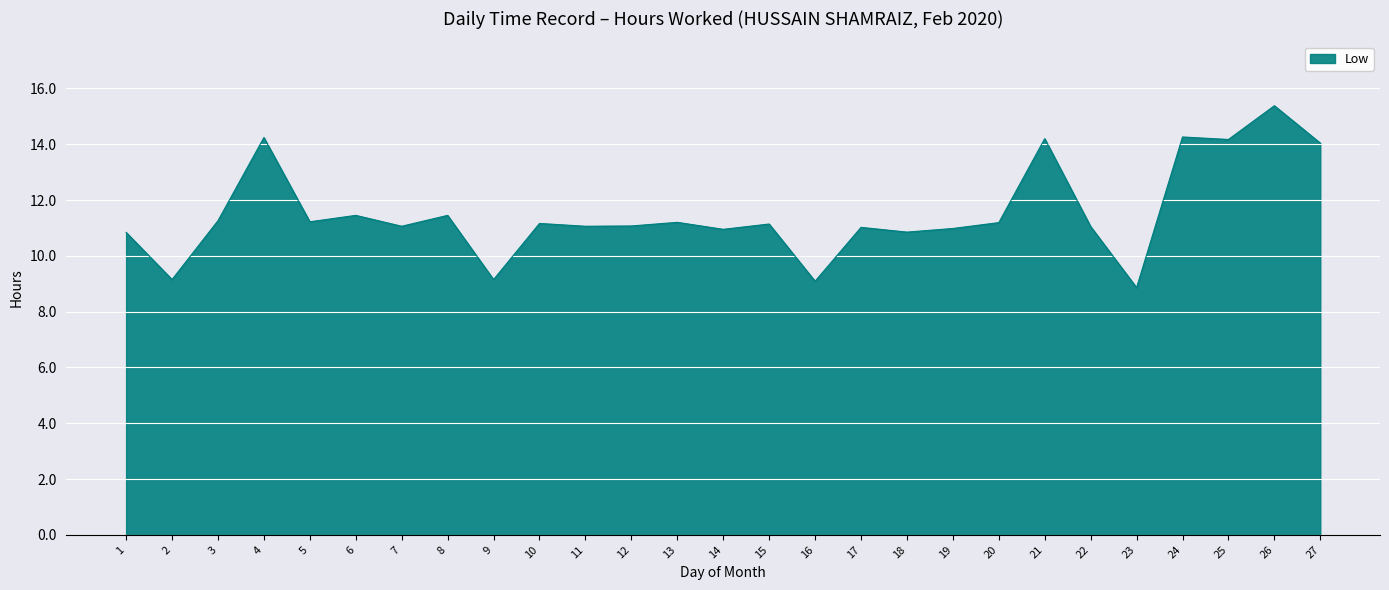

The value at 15 is 16.4. True or false?

False